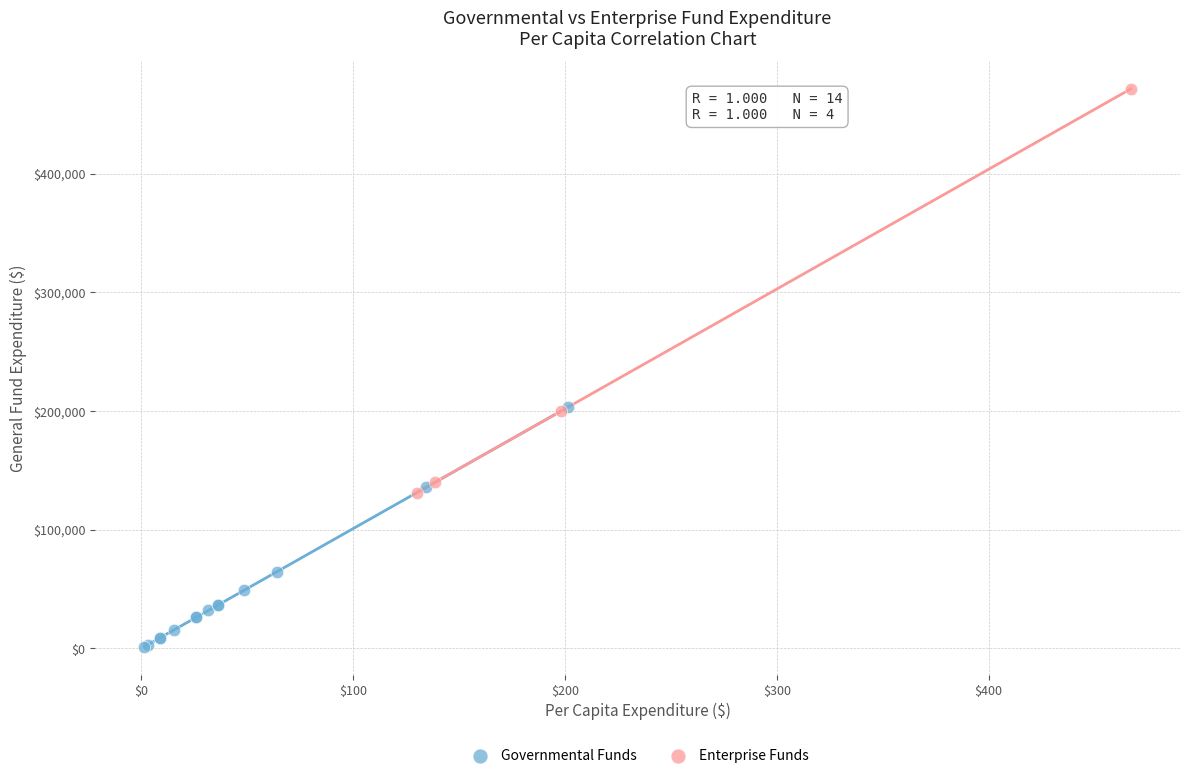

Which series contains the highest Y value?

Enterprise Funds